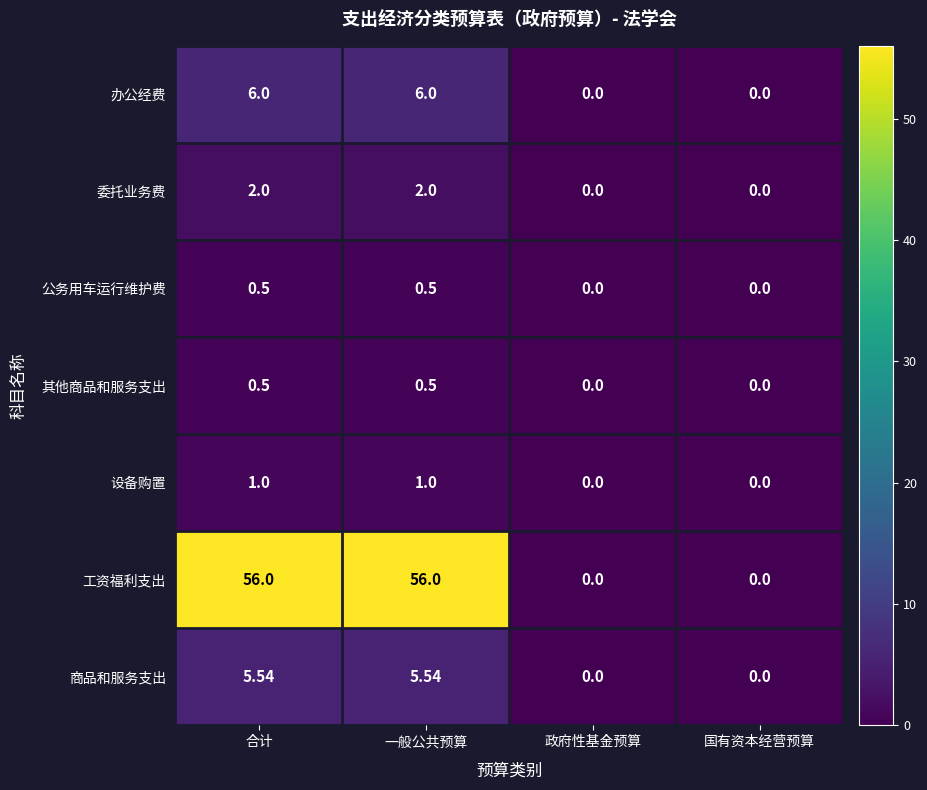

What is the greatest value displayed?

56.0